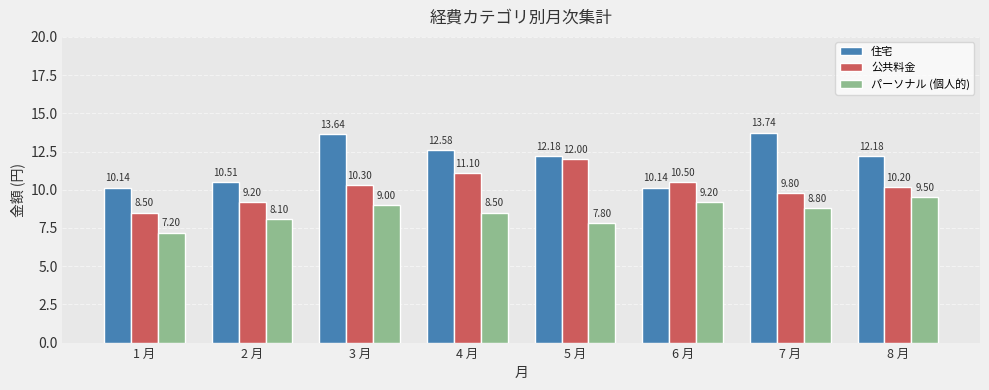

How many data points does each series have?

8